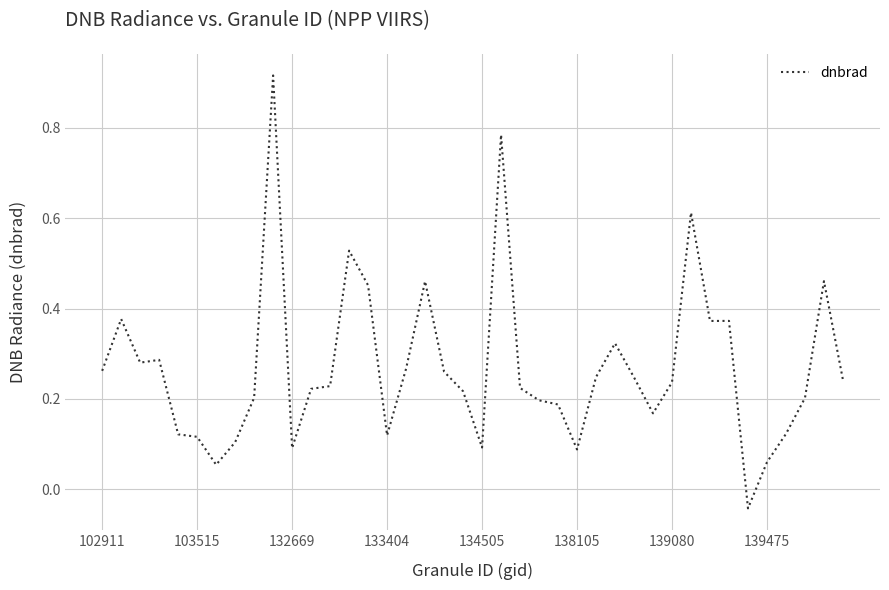

Does the chart have visible grid lines?

Yes